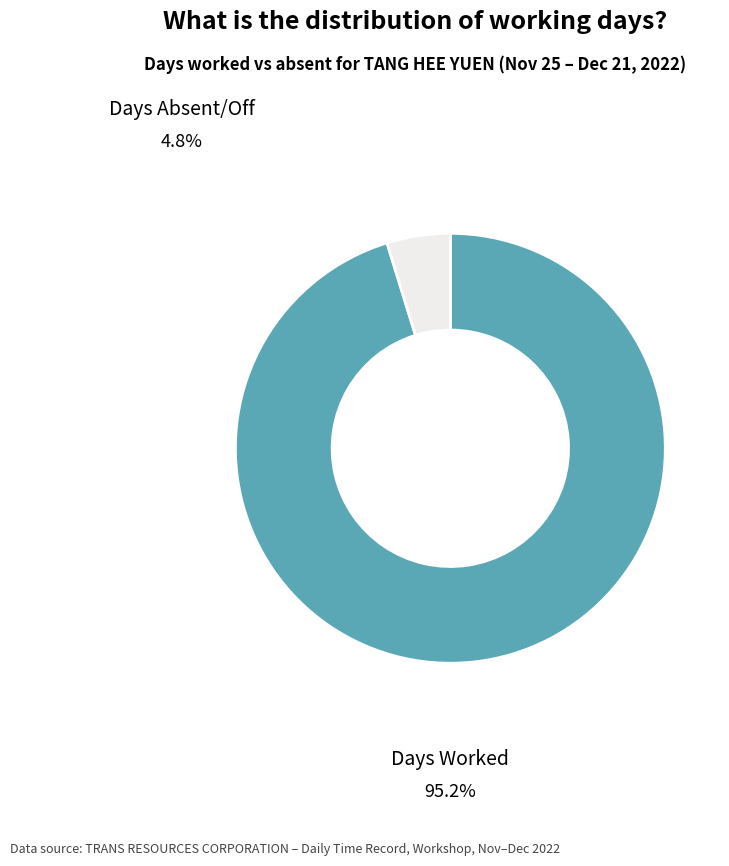

Is it true that Days Absent/Off is 5% of the pie?

True